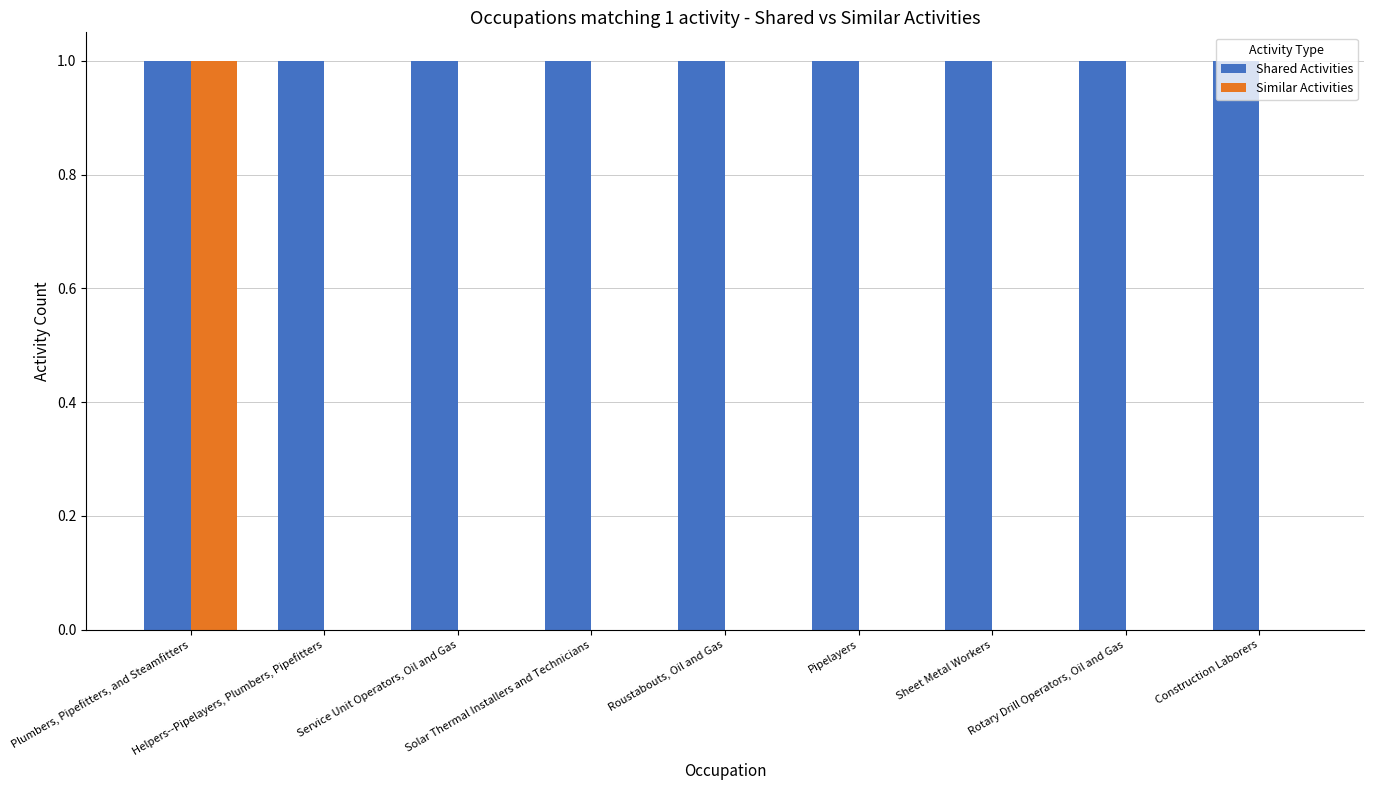

Which series has the largest total across all categories?

Shared Activities